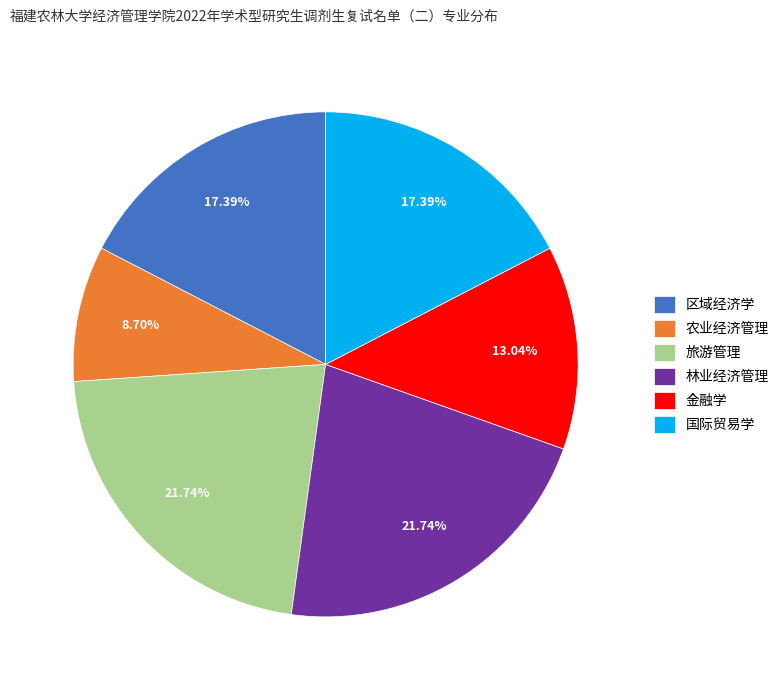

Which category has the smallest portion of the pie?

农业经济管理